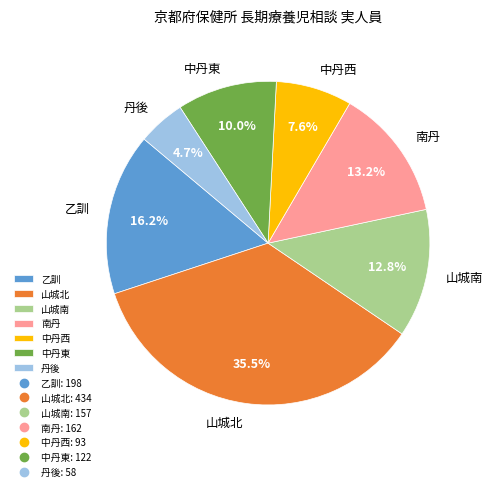

What percentage is NOT represented by 南丹?

86.8%